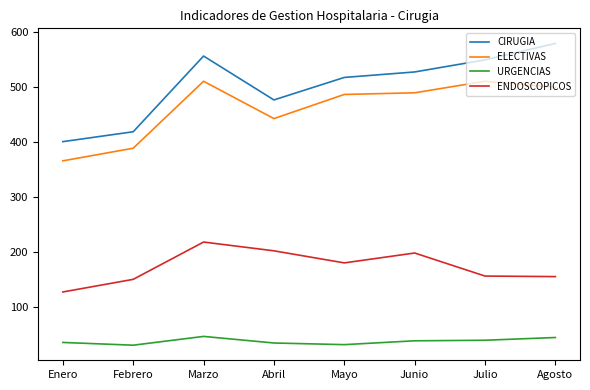

List the series in order of their peak value, lowest first.

URGENCIAS, ENDOSCOPICOS, ELECTIVAS, CIRUGIA